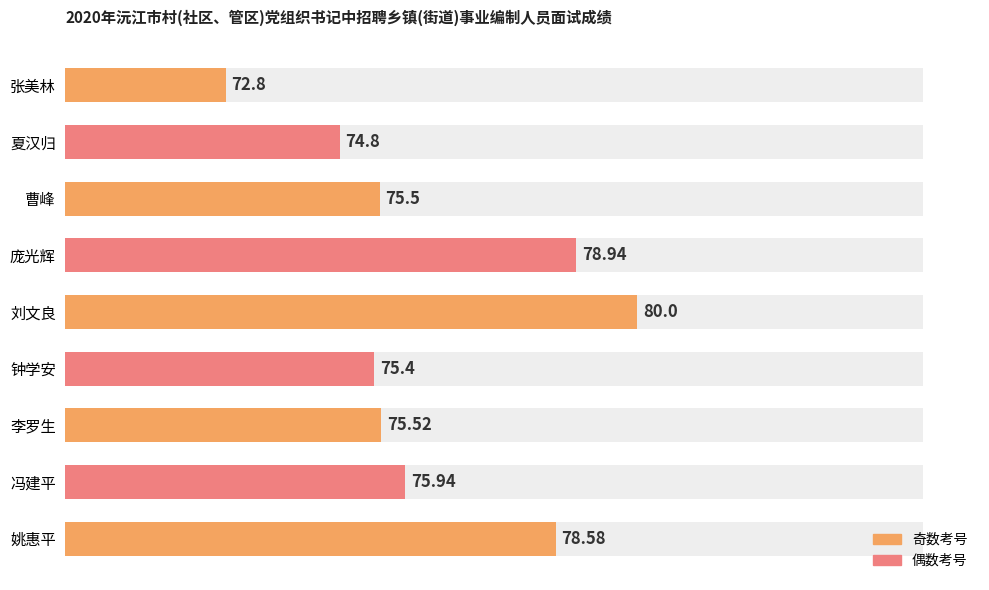

What position from the left is 庞光辉?

6